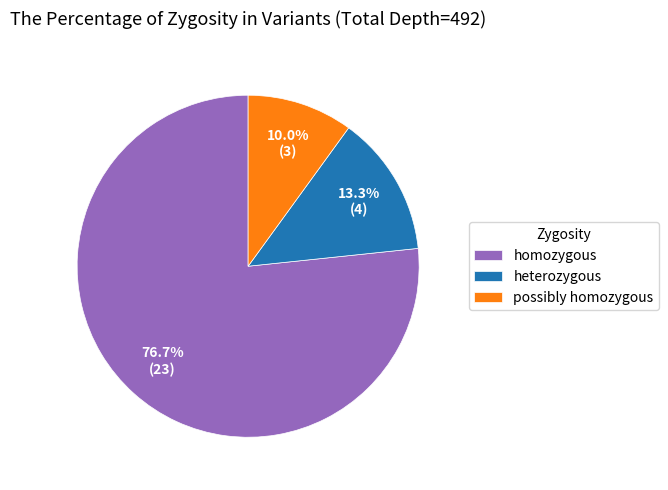

Rank the categories by value from lowest to highest.

possibly homozygous, heterozygous, homozygous